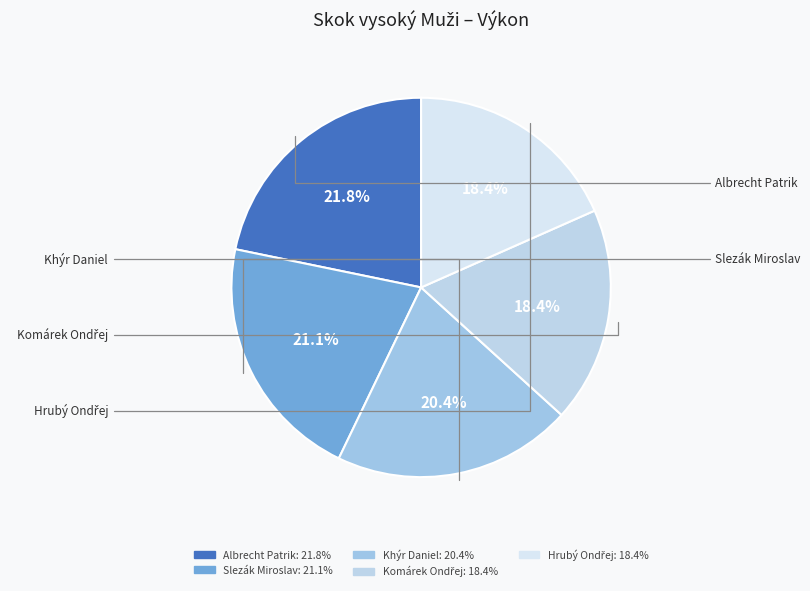

What is the largest slice in the pie chart?

Albrecht Patrik